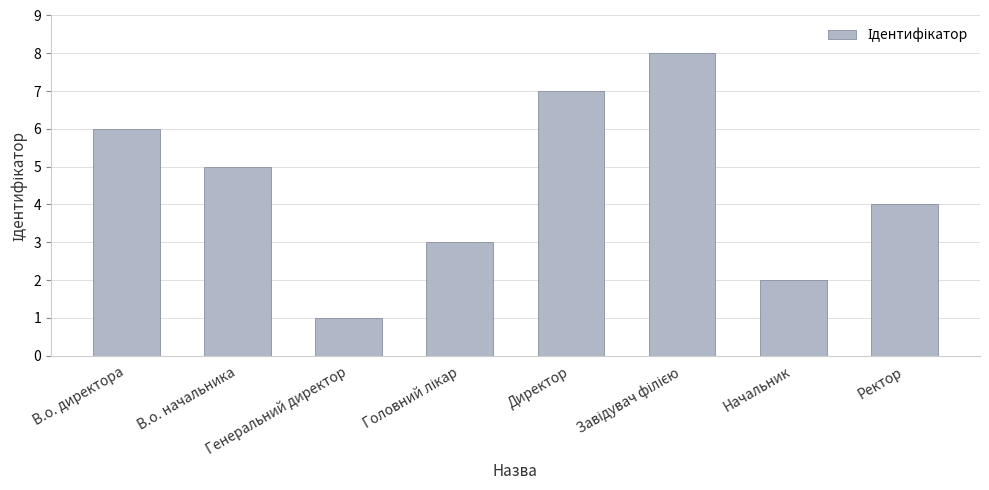

What is the greatest value displayed?

8